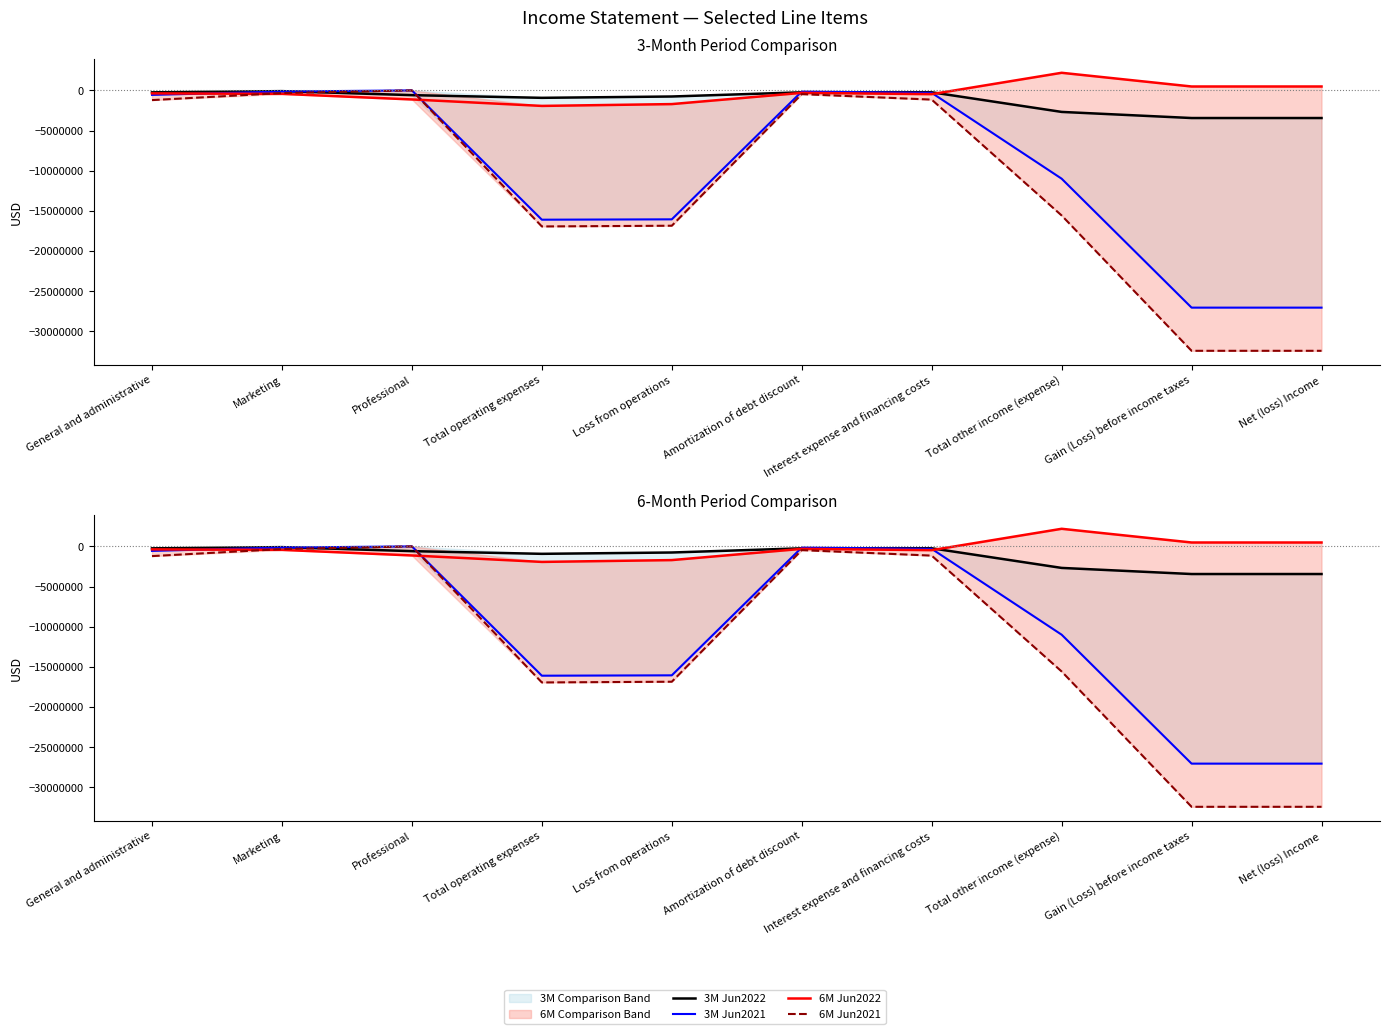

What is the difference between the maximum and minimum values in the 6M Jun2022 series?

4124096